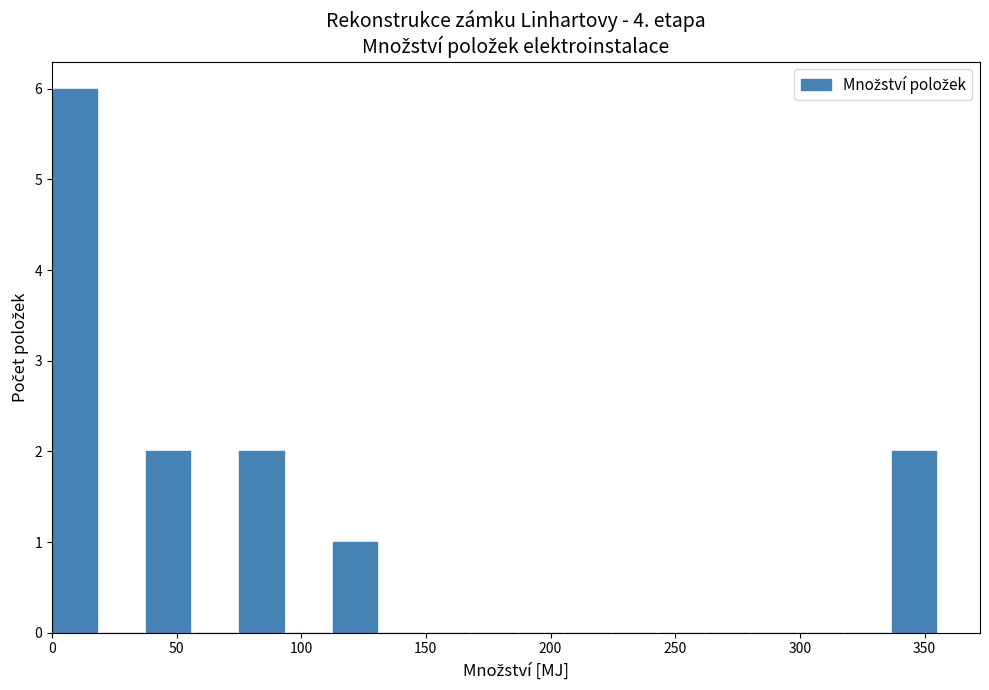

Around what value on the x-axis is the tallest bar? Give the approximate position of its centre, as read against the axis.

10